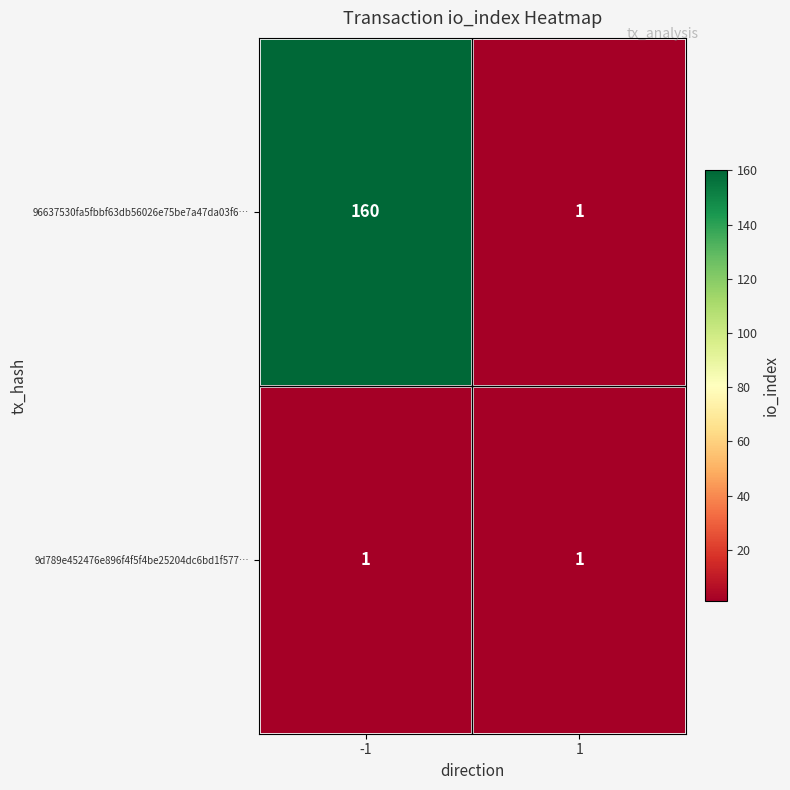

What is the sum of the 96637530fa5fbbf63db56026e75be7a47da03f6… values at -1 and 1?

161